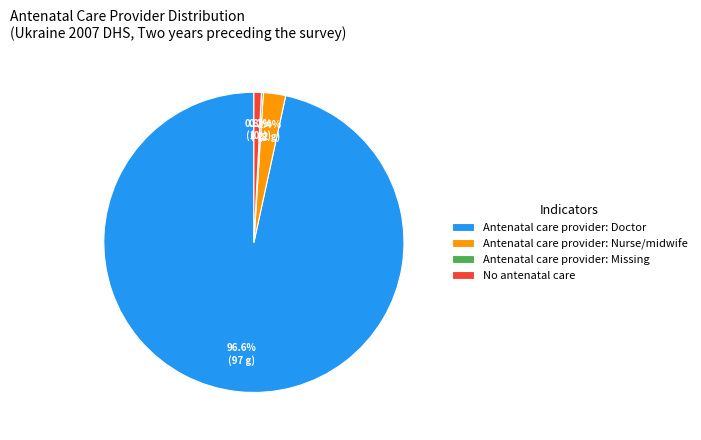

What is the ratio of the value at Antenatal care provider: Doctor to the value at Antenatal care provider: Nurse/midwife?

40.2